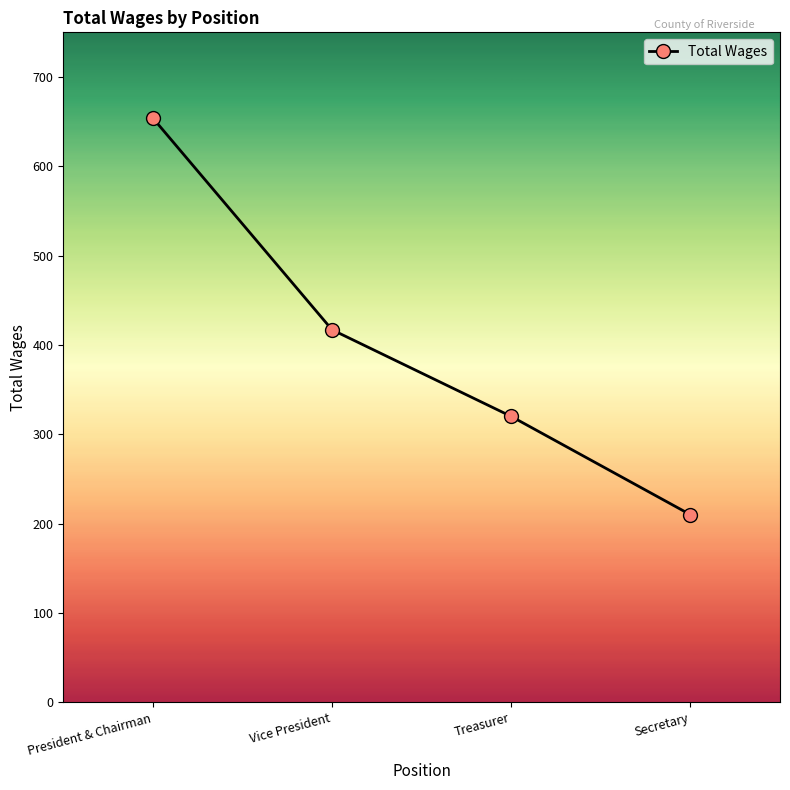

How many values are below 417?

2